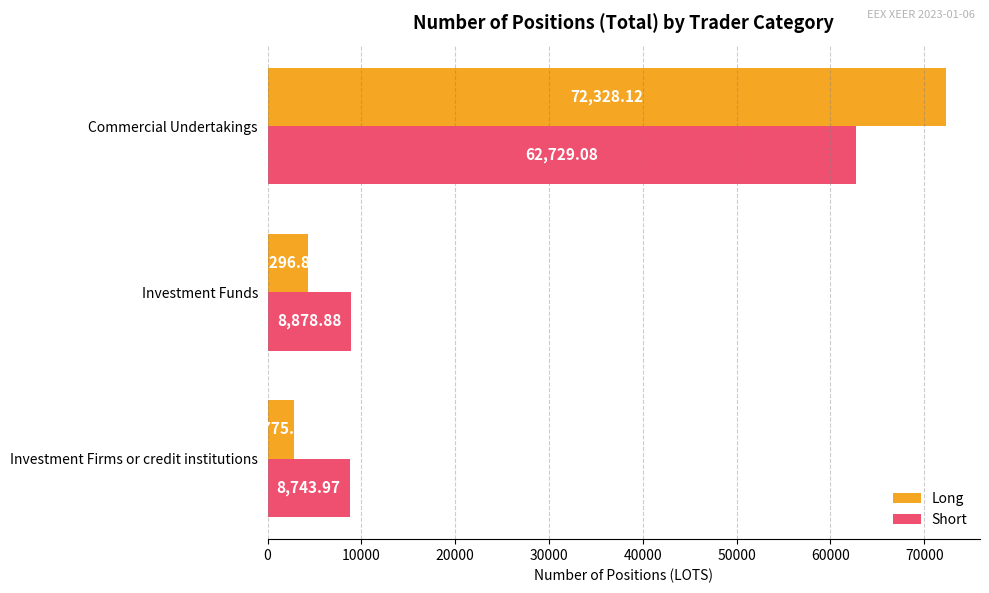

Rank the series at Investment Firms or credit institutions from highest to lowest value.

Short, Long